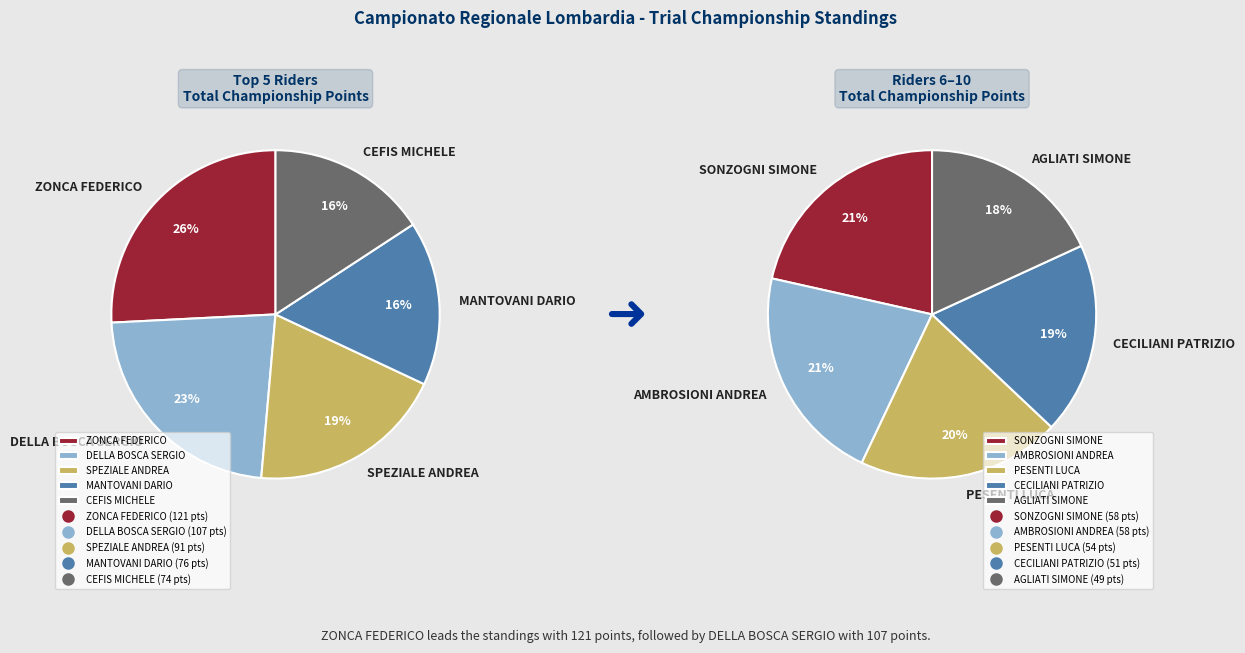

Between CECILIANI PATRIZIO and AMBROSIONI ANDREA, which is larger?

AMBROSIONI ANDREA